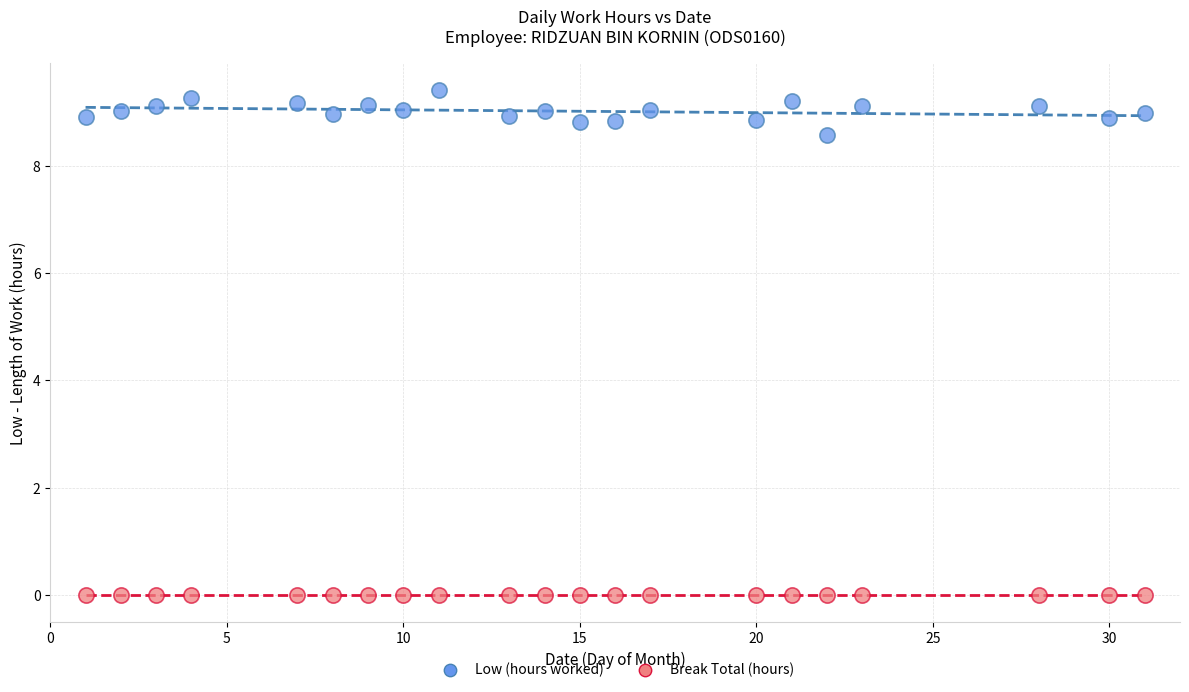

Which series contains the highest Y value?

Low (hours worked)